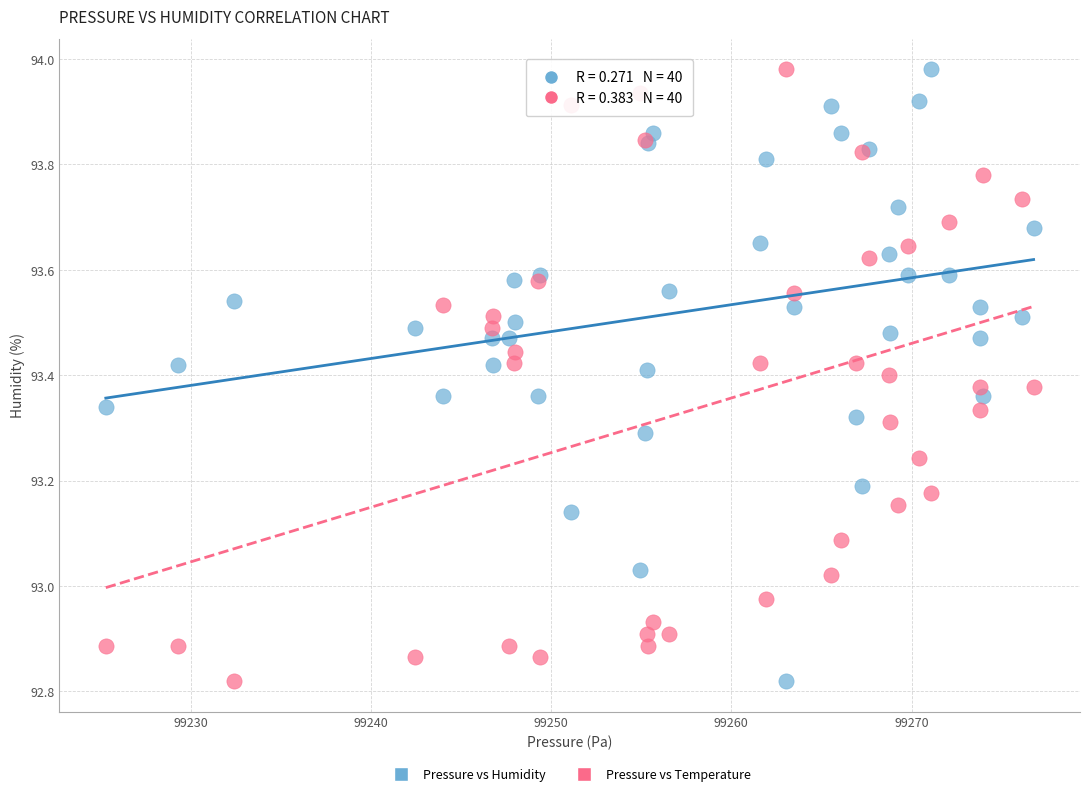

What is the X range (max minus min) for the scatter plot?

51.5